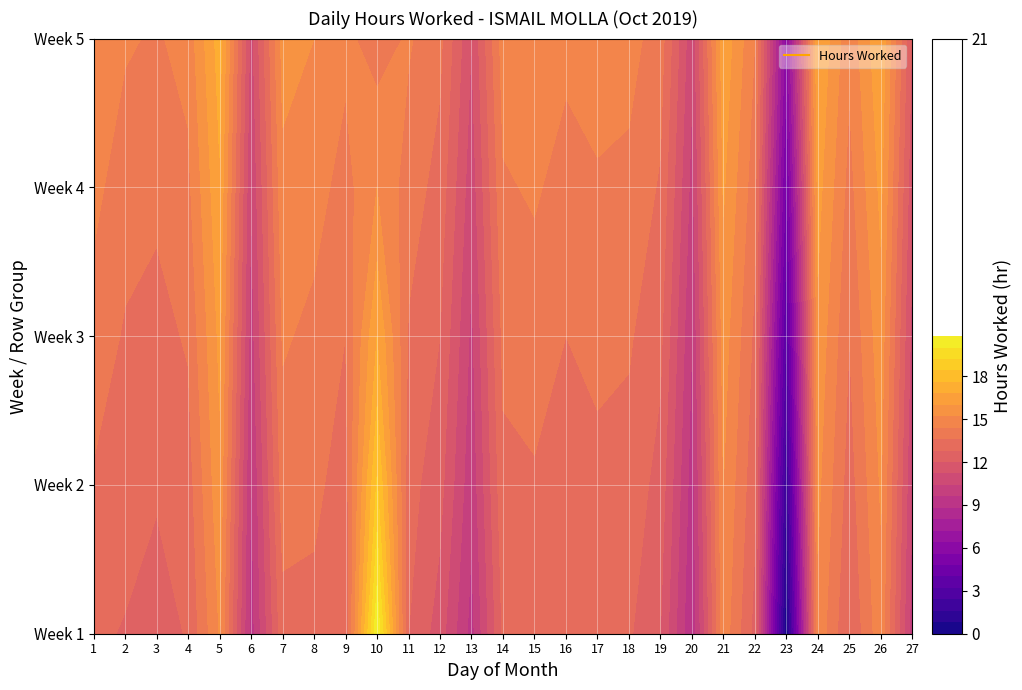

How many data points does each series have?

27